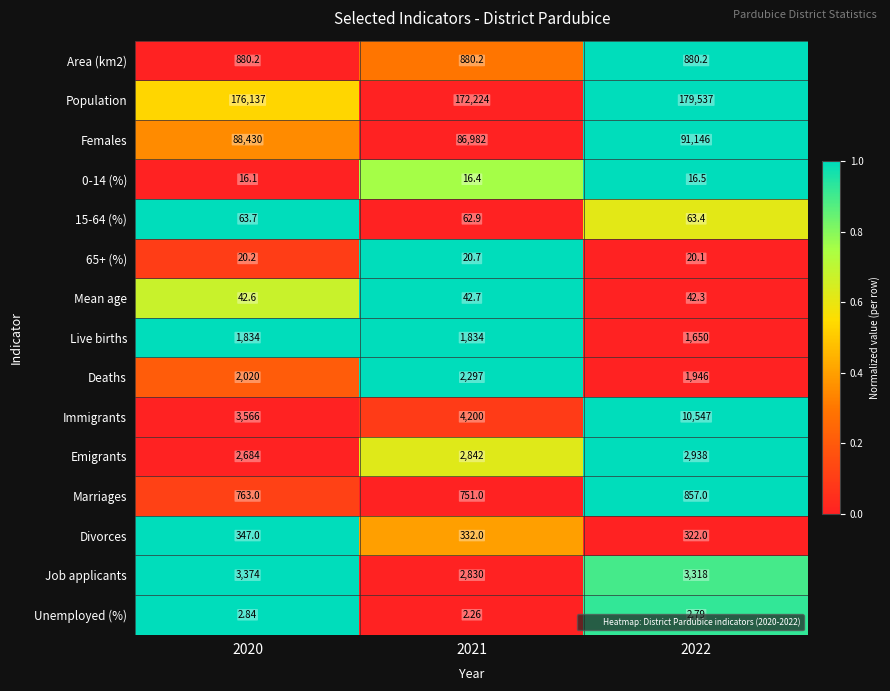

Which series has the largest range (max minus min)?

Population